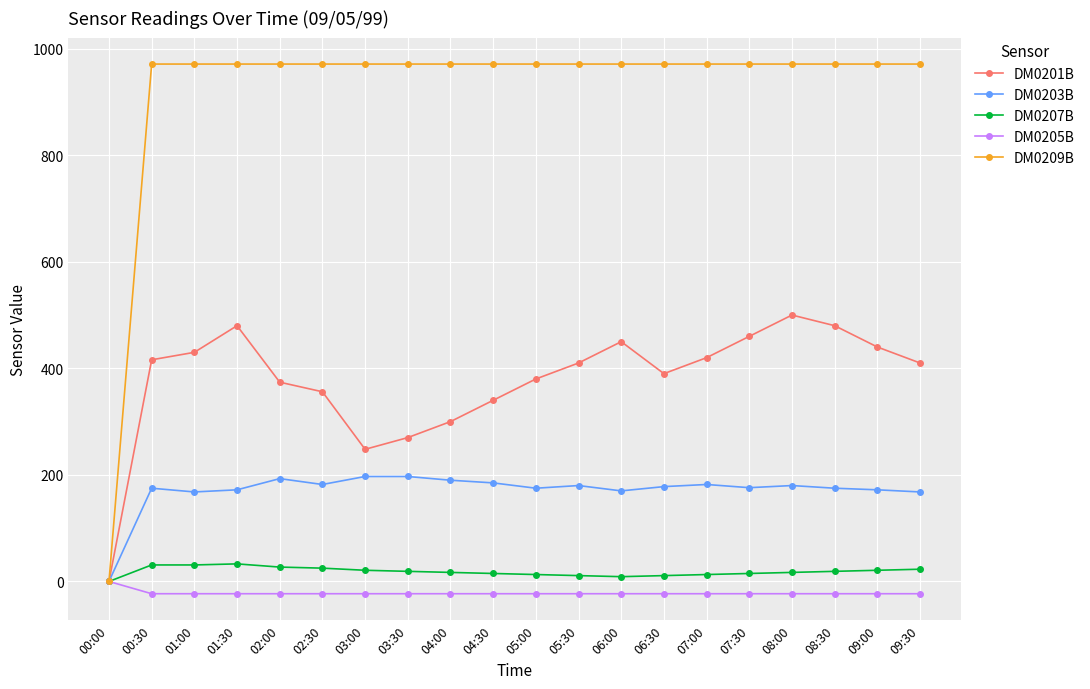

Where is DM0201B nearest to the value 250?

03:00